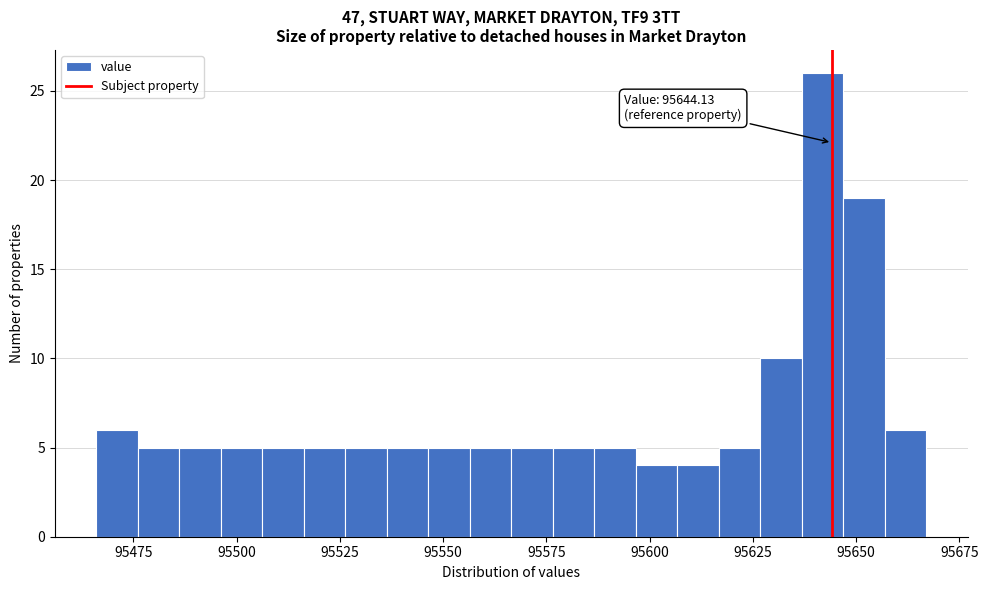

Read against the x-axis, roughly where is the centre of the tallest bar?

95640